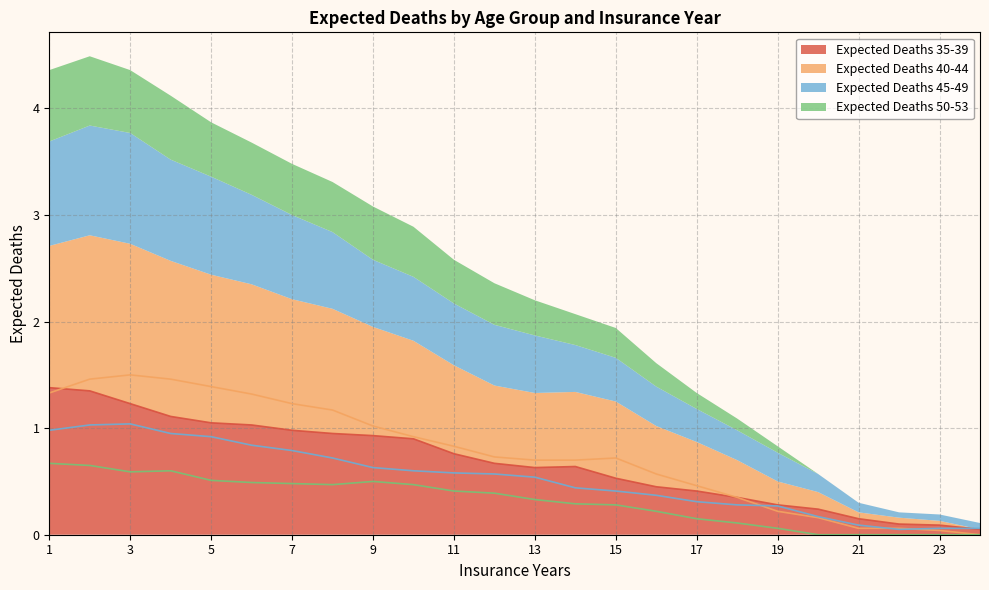

Reading left to right, what are all the values shown in this chart?

Expected Deaths 35-39: 1=1.4	2=1.4	3=1.2	4=1.1	5=1.1	6=1.0	7=1.0	8=0.9	9=0.9	10=0.9	11=0.8	12=0.7	13=0.6	14=0.6	15=0.5	16=0.5	17=0.4	18=0.3	19=0.3	20=0.2	21=0.1	22=0.1	23=0.1	24=0.1
Expected Deaths 40-44: 1=1.3	2=1.5	3=1.5	4=1.5	5=1.4	6=1.3	7=1.2	8=1.2	9=1.0	10=0.9	11=0.8	12=0.7	13=0.7	14=0.7	15=0.7	16=0.6	17=0.5	18=0.3	19=0.2	20=0.2	21=0.1	22=0.1	23=0.0	24=0.0
Expected Deaths 45-49: 1=1.0	2=1.0	3=1.0	4=0.9	5=0.9	6=0.8	7=0.8	8=0.7	9=0.6	10=0.6	11=0.6	12=0.6	13=0.5	14=0.4	15=0.4	16=0.4	17=0.3	18=0.3	19=0.3	20=0.2	21=0.1	22=0.1	23=0.1	24=0.1
Expected Deaths 50-53: 1=0.7	2=0.7	3=0.6	4=0.6	5=0.5	6=0.5	7=0.5	8=0.5	9=0.5	10=0.5	11=0.4	12=0.4	13=0.3	14=0.3	15=0.3	16=0.2	17=0.1	18=0.1	19=0.1	20=0.0	21=0.0	22=0.0	23=0.0	24=0.0